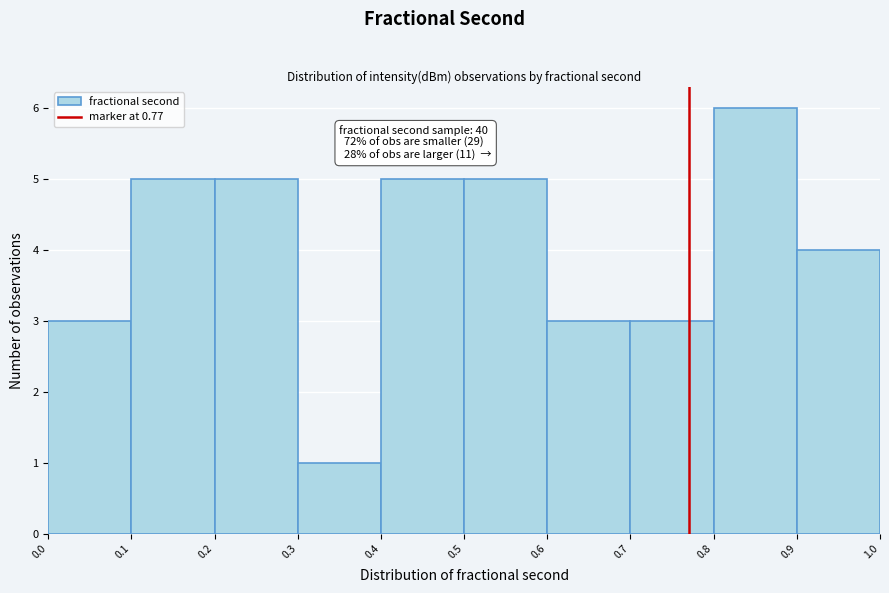

Which range on the x-axis has the tallest bar?

0.8 to 0.9